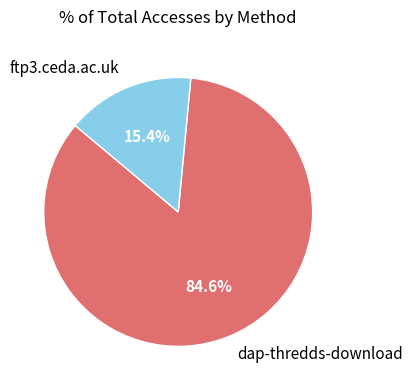

To the nearest percent, what portion does ftp3.ceda.ac.uk represent?

15%